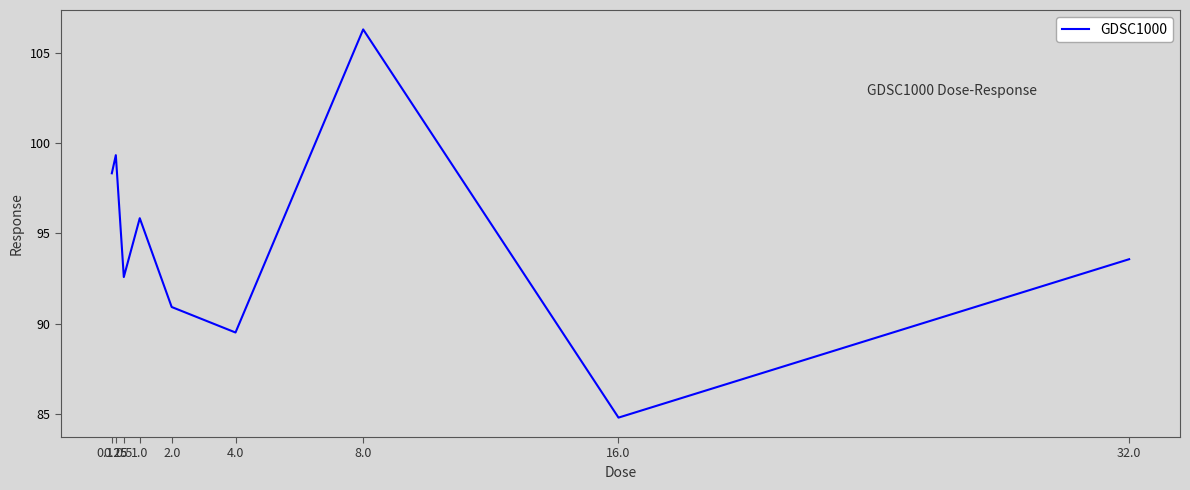

Is it true that the value at 2.0 is 90.9?

True